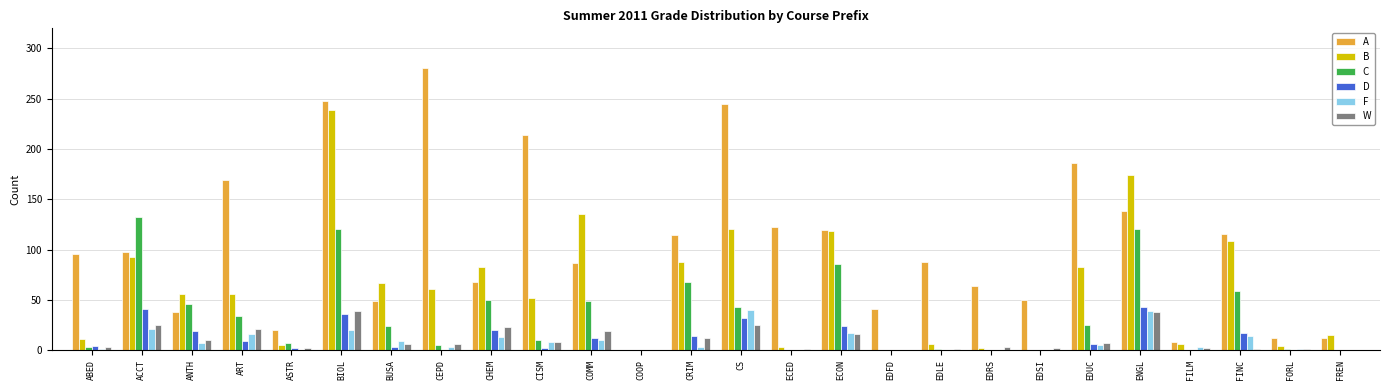

What is the highest value of the D series?

43